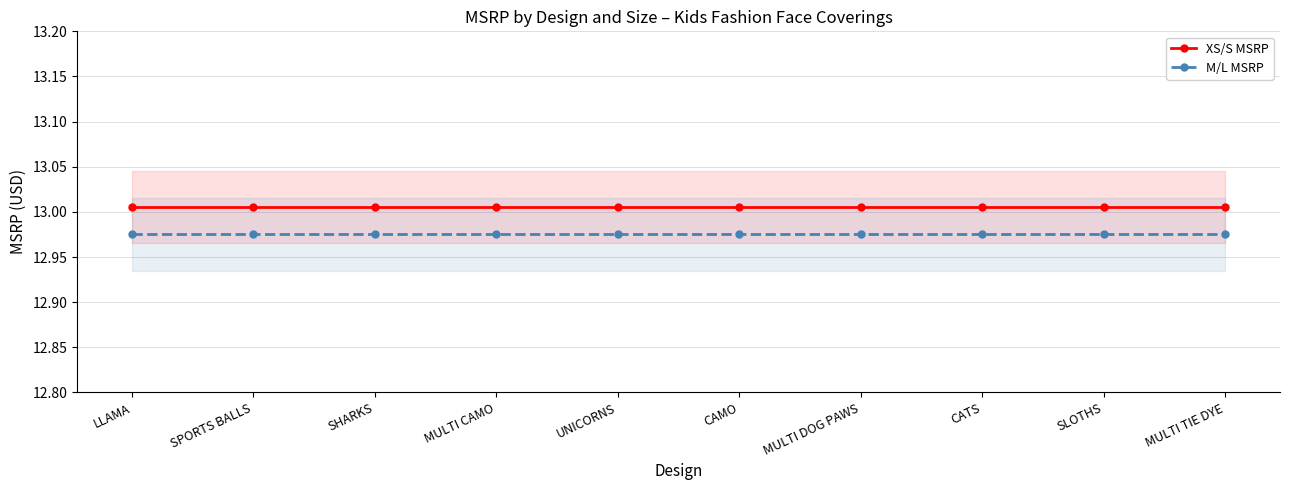

The value of XS/S MSRP at LLAMA is 6.7. True or false?

False